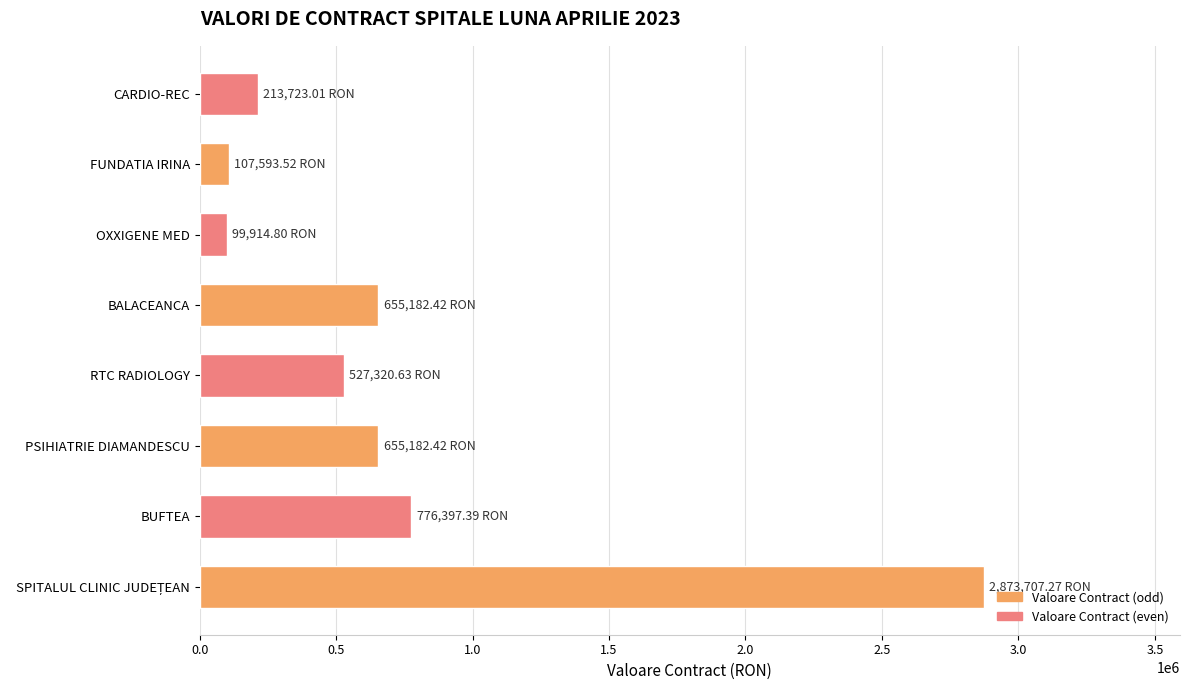

Where is the data nearest to the value 1486811?

BUFTEA